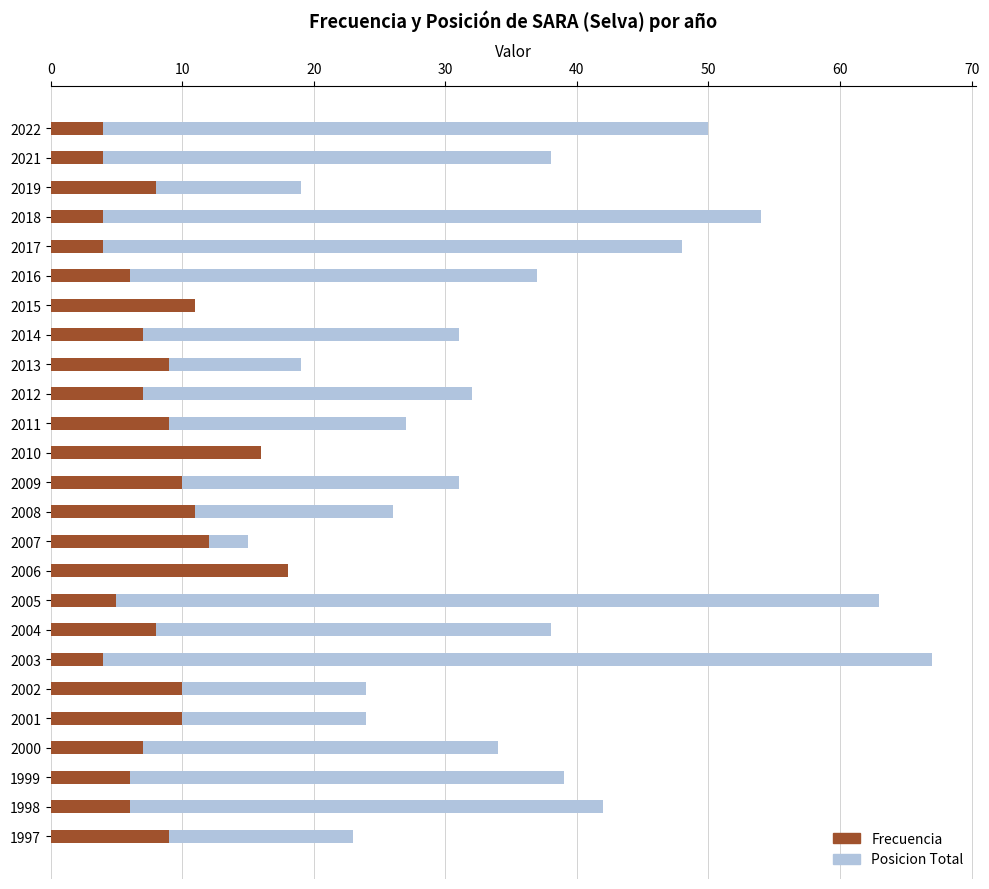

Which series has the largest total across all categories?

Posicion Total